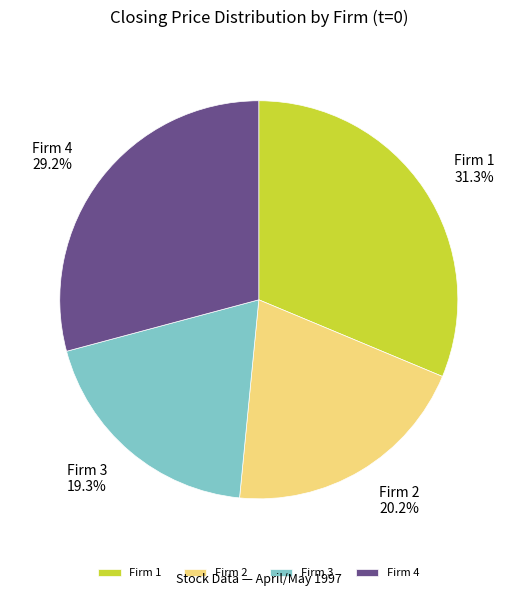

Which slice is the largest?

Firm 1